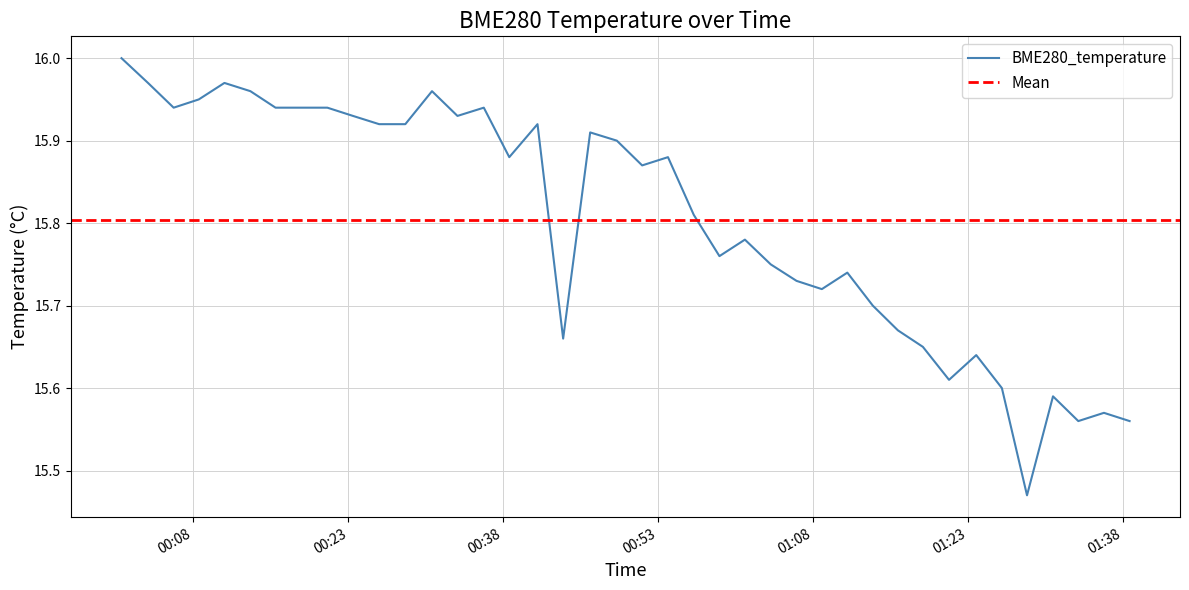

Rank the categories by value from highest to lowest.

2024/04/12 00:01:02, 2024/04/12 00:03:36, 2024/04/12 00:11:00, 2024/04/12 00:13:31, 2024/04/12 00:31:06, 2024/04/12 00:08:31, 2024/04/12 00:06:05, 2024/04/12 00:15:57, 2024/04/12 00:18:26, 2024/04/12 00:20:58, 2024/04/12 00:36:07, 2024/04/12 00:23:27, 2024/04/12 00:33:34, 2024/04/12 00:25:59, 2024/04/12 00:28:31, 2024/04/12 00:41:19, 2024/04/12 00:46:25, 2024/04/12 00:49:00, 2024/04/12 00:38:35, 2024/04/12 00:53:57, 2024/04/12 00:51:27, 2024/04/12 00:56:27, 2024/04/12 01:01:24, 2024/04/12 00:58:56, 2024/04/12 01:03:54, 2024/04/12 01:11:19, 2024/04/12 01:06:24, 2024/04/12 01:08:51, 2024/04/12 01:13:47, 2024/04/12 01:16:13, 2024/04/12 00:43:48, 2024/04/12 01:18:38, 2024/04/12 01:23:48, 2024/04/12 01:21:10, 2024/04/12 01:26:17, 2024/04/12 01:31:14, 2024/04/12 01:36:10, 2024/04/12 01:33:41, 2024/04/12 01:38:39, 2024/04/12 01:28:43